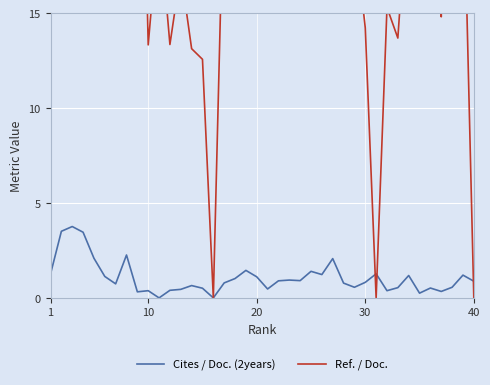

True or false: Cites / Doc. (2years) has a value of 0.9 at 40.

True